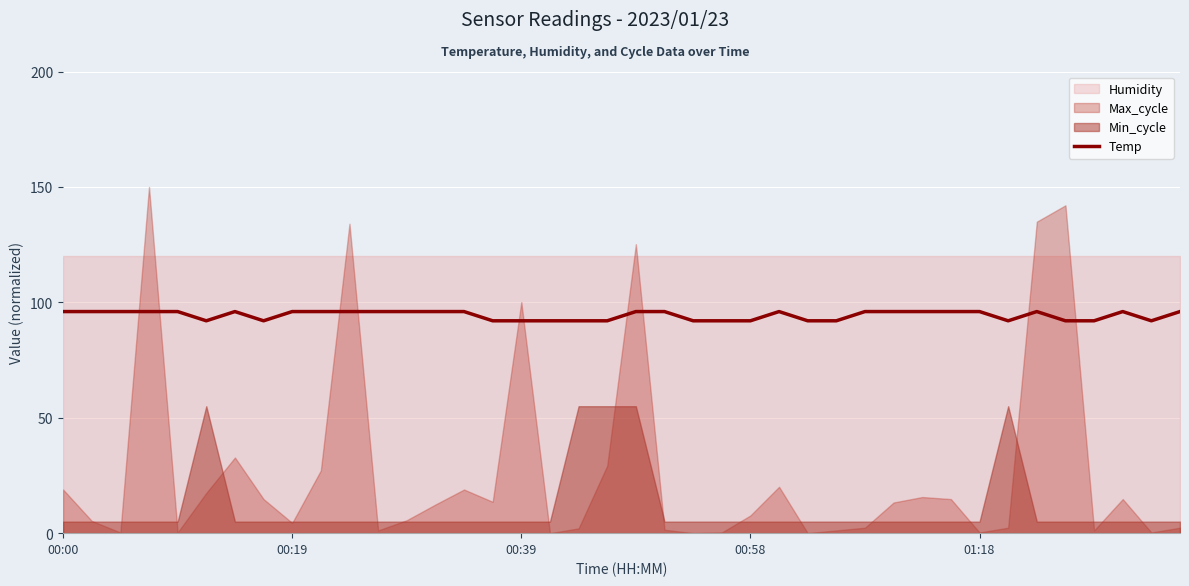

What is the highest value of the Temp series?

96